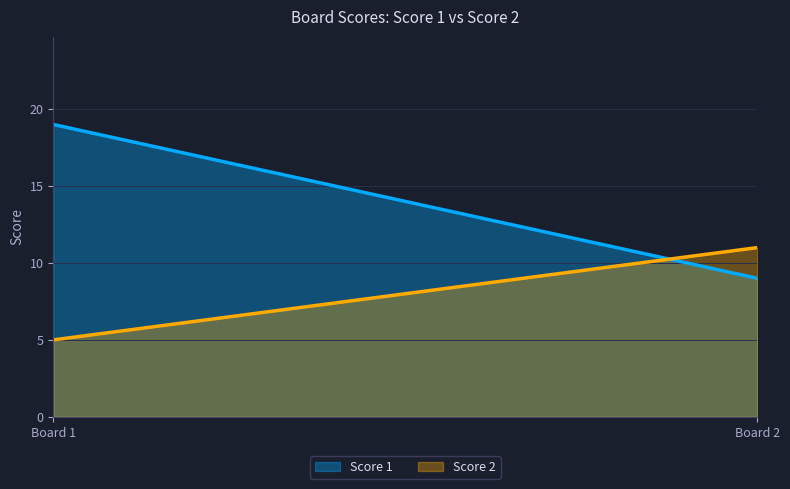

Which has a higher value, 2 or 1?

1